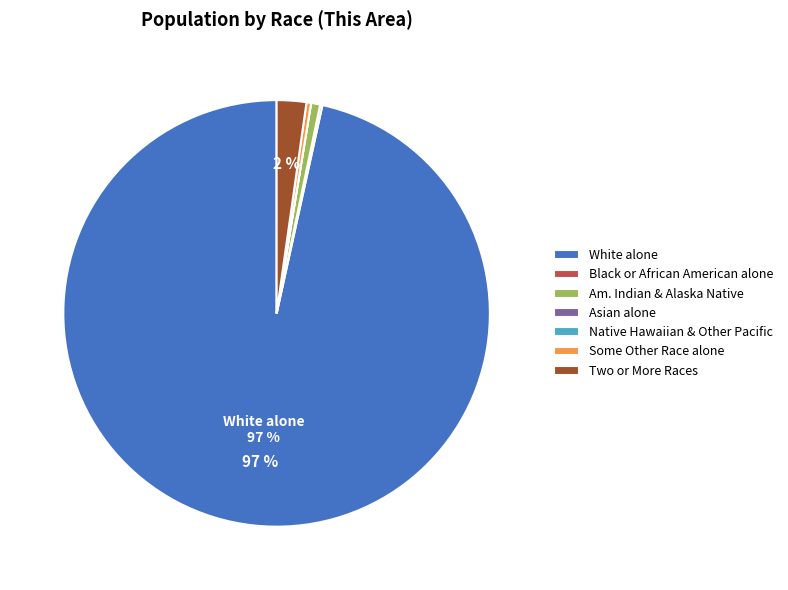

Is there a majority slice in this chart?

Yes